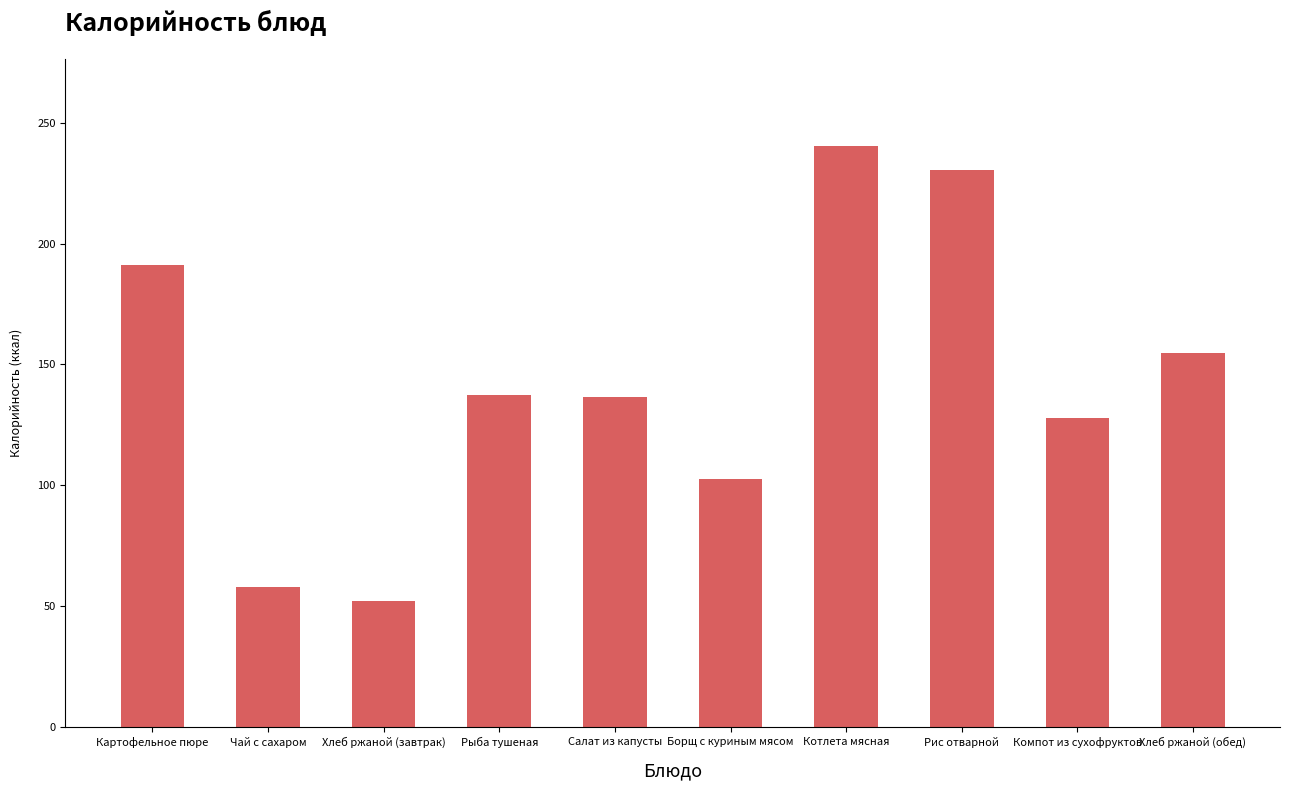

Where does the data first go above 137?

Картофельное пюре